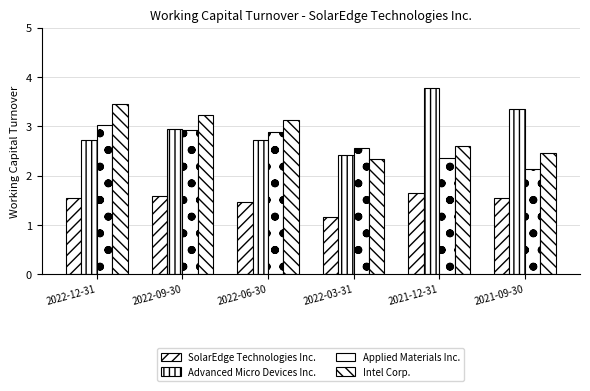

Which series has the widest spread of values?

Advanced Micro Devices Inc.